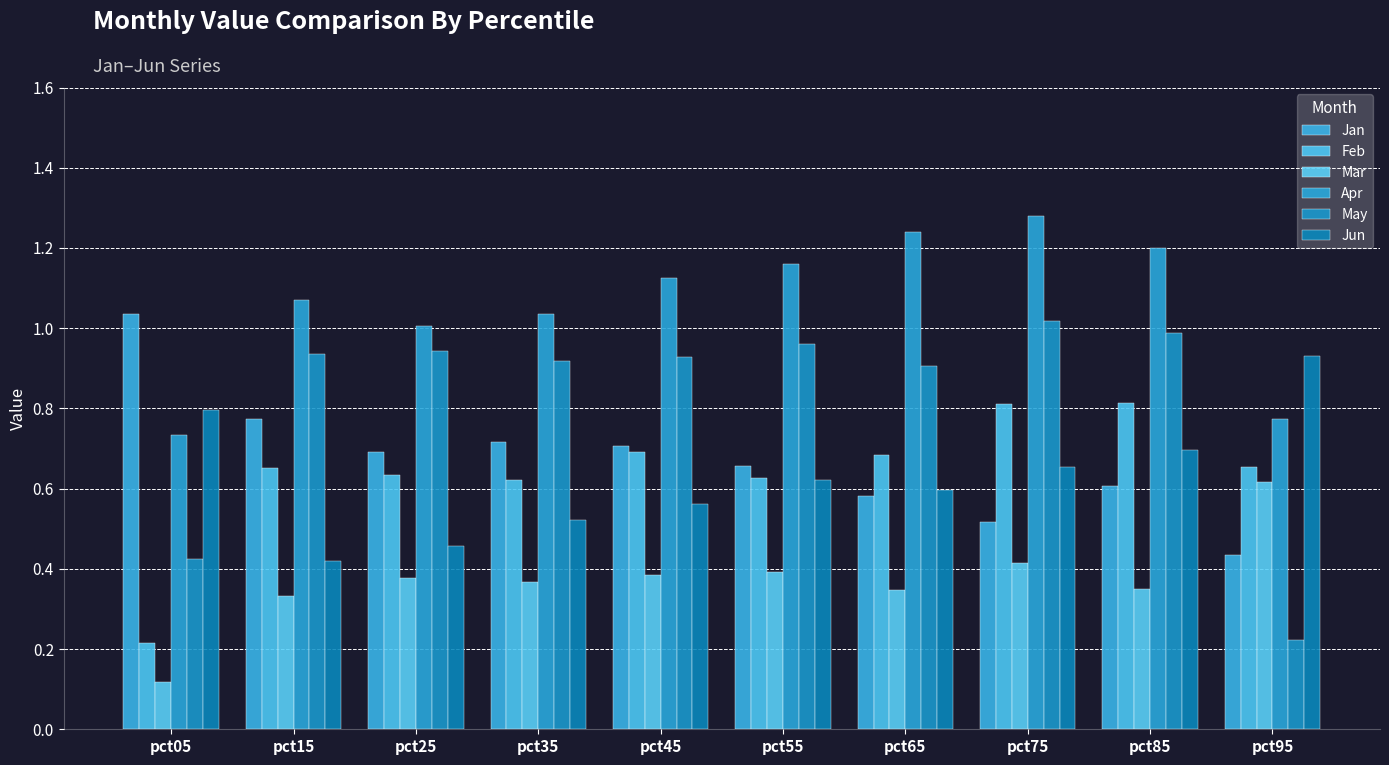

True or false: Mar has a value of 0.2 at pct15.

False